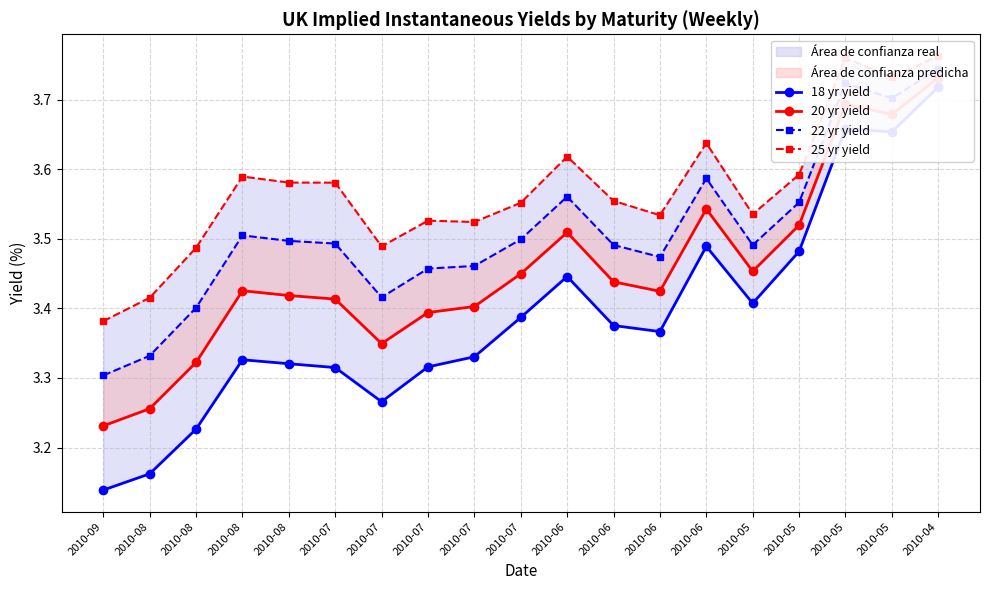

True or false: 20 yr yield has a value of 3.3 at 2010-07.

True